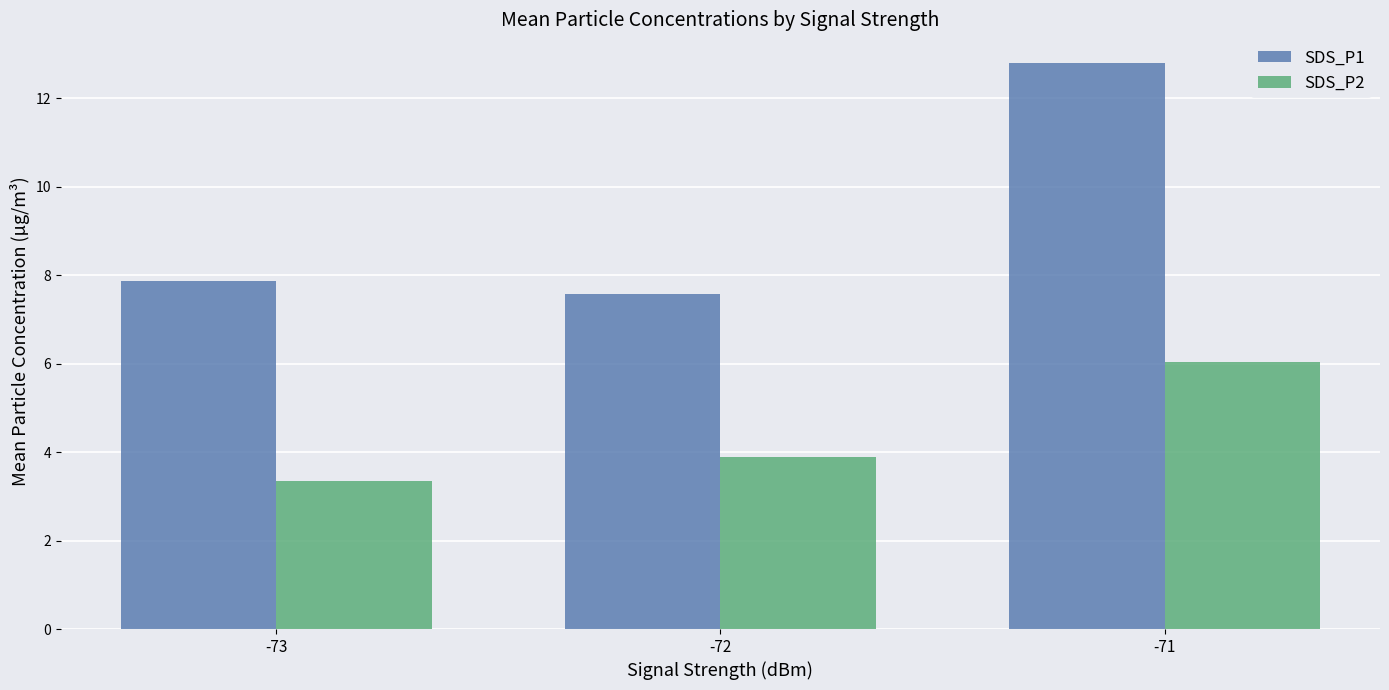

What is the spread (max minus min) of values at -72?

3.7